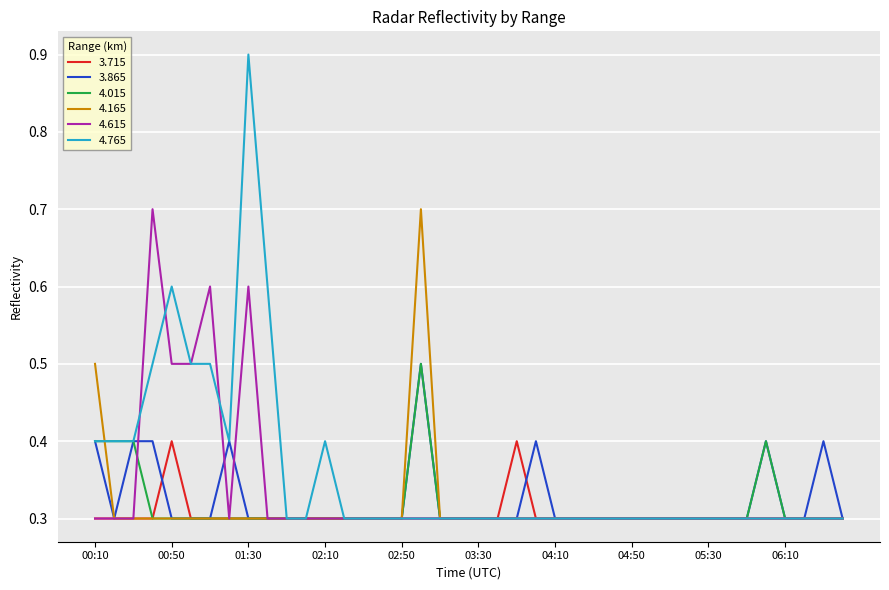

What is the lowest value of the 3.715 series?

0.3